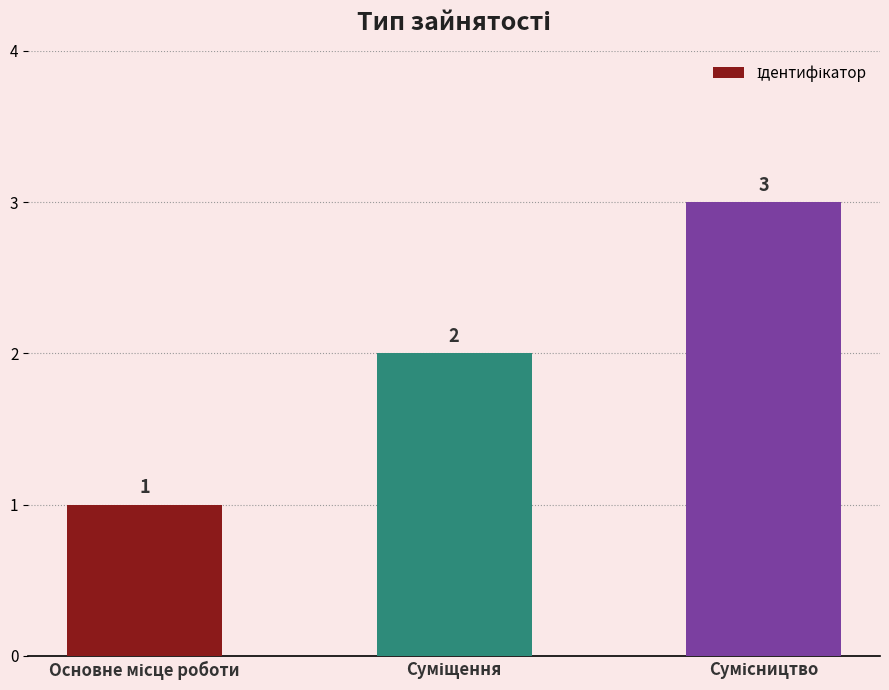

What is the maximum value shown in the chart?

3